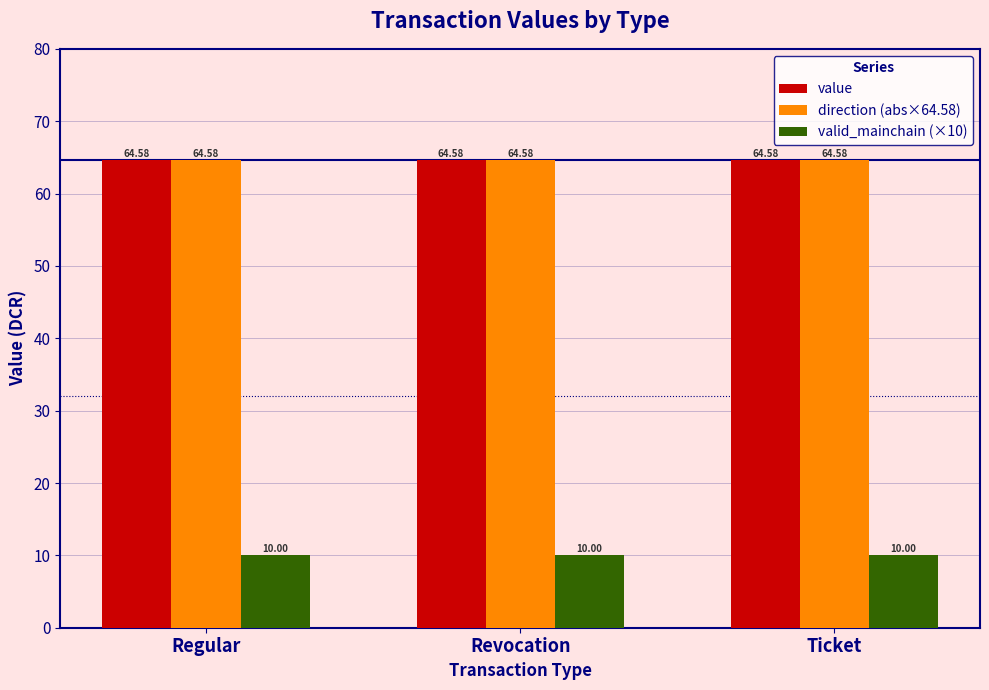

What is the smallest value displayed?

10.0